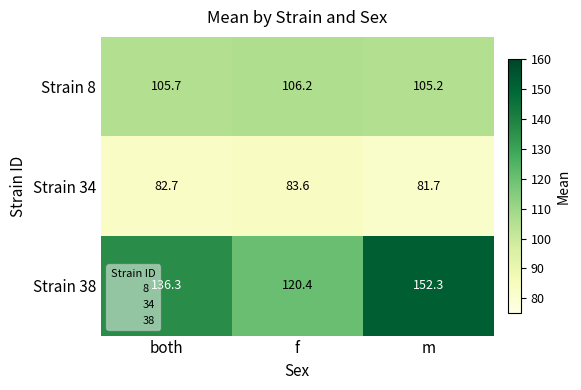

List the series in order of their overall mean, lowest first.

Strain 34, Strain 8, Strain 38